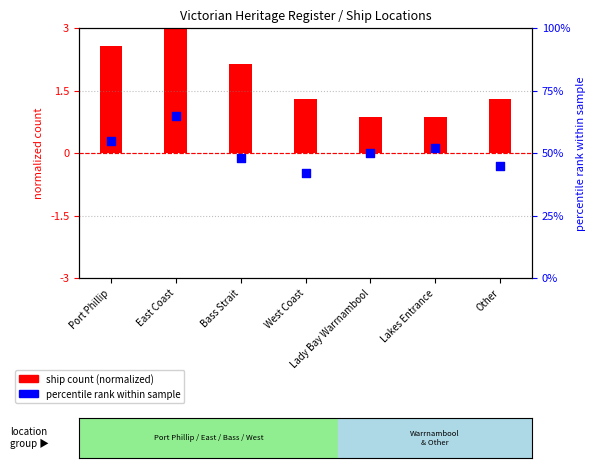

Which series has the widest spread of Y values?

percentile rank within sample